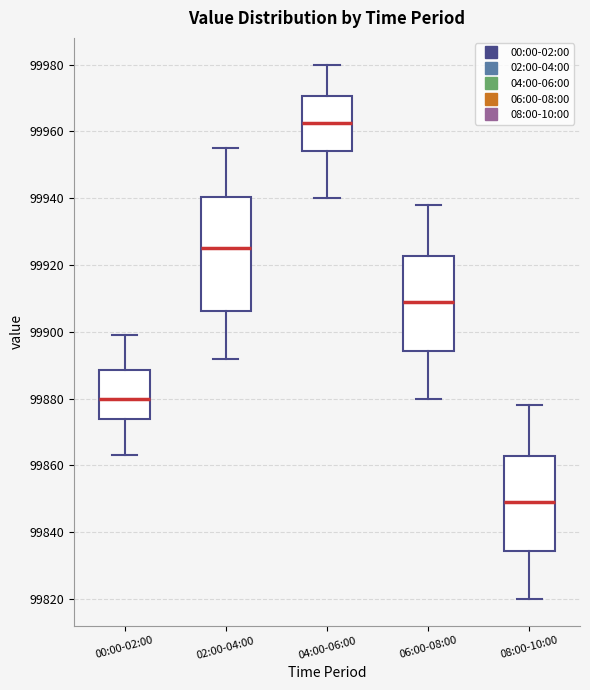

Reading left to right, transcribe this box plot: for each box, give where its median line is, the range the box spans, and where its two whiskers end, as read against the y-axis. The values are not printed on the chart, so give them approximately, as read against the axis.

00:00-02:00: median 99880, box 99874 to 99888, whiskers 99864 to 99900
02:00-04:00: median 99926, box 99906 to 99940, whiskers 99892 to 99956
04:00-06:00: median 99962, box 99954 to 99970, whiskers 99940 to 99980
06:00-08:00: median 99910, box 99894 to 99922, whiskers 99880 to 99938
08:00-10:00: median 99850, box 99834 to 99862, whiskers 99820 to 99878